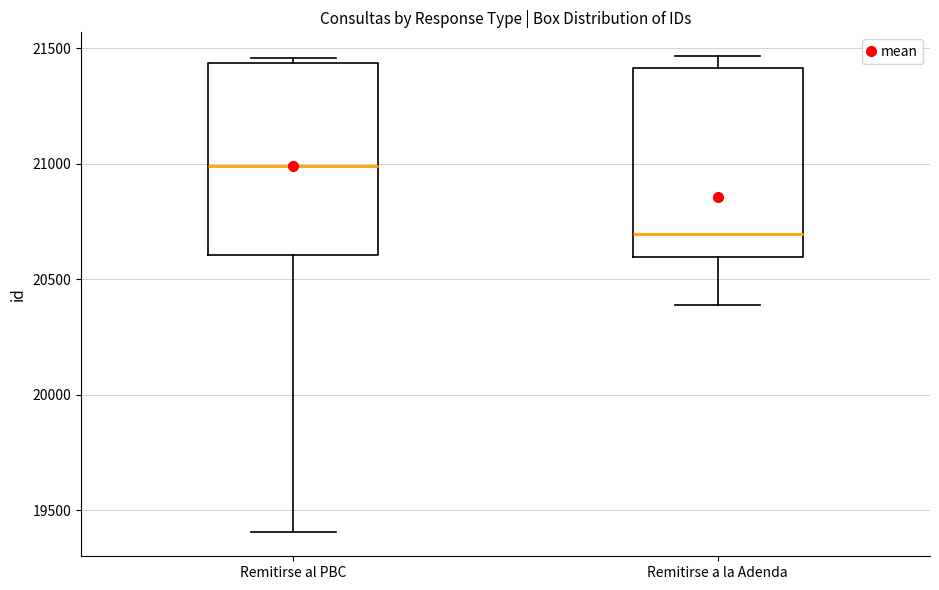

Reading left to right, transcribe this box plot: for each box, give where its median line is, the range the box spans, and where its two whiskers end, as read against the y-axis. The values are not printed on the chart, so give them approximately, as read against the axis.

Remitirse al PBC: median 21000, box 20600 to 21450, whiskers 19400 to 21450 (just above the box's upper edge)
Remitirse a la Adenda: median 20700, box 20600 to 21400, whiskers 20400 to 21450